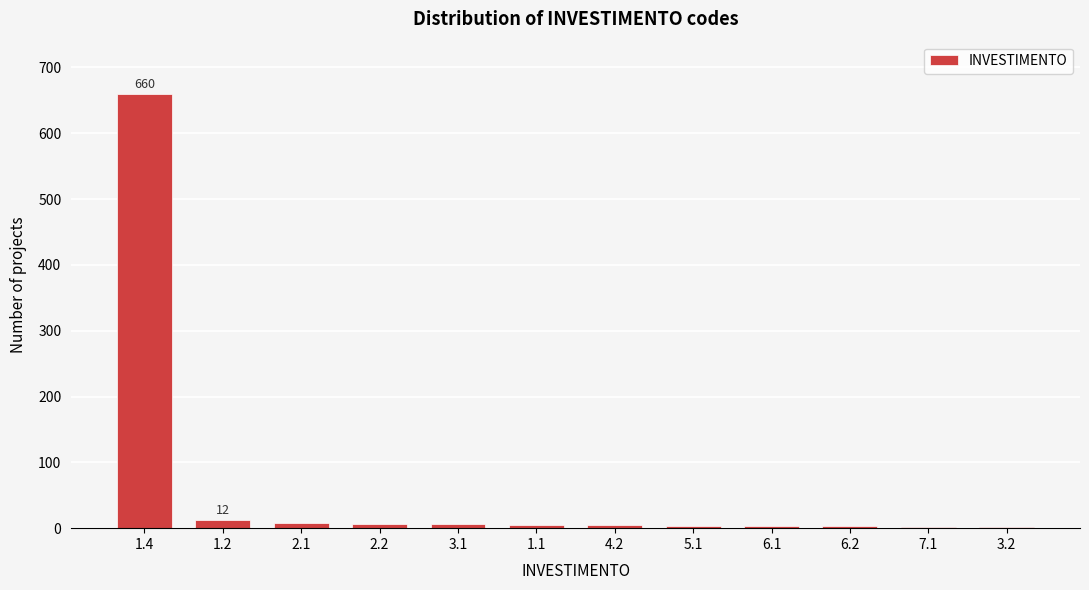

What is the greatest value displayed?

660